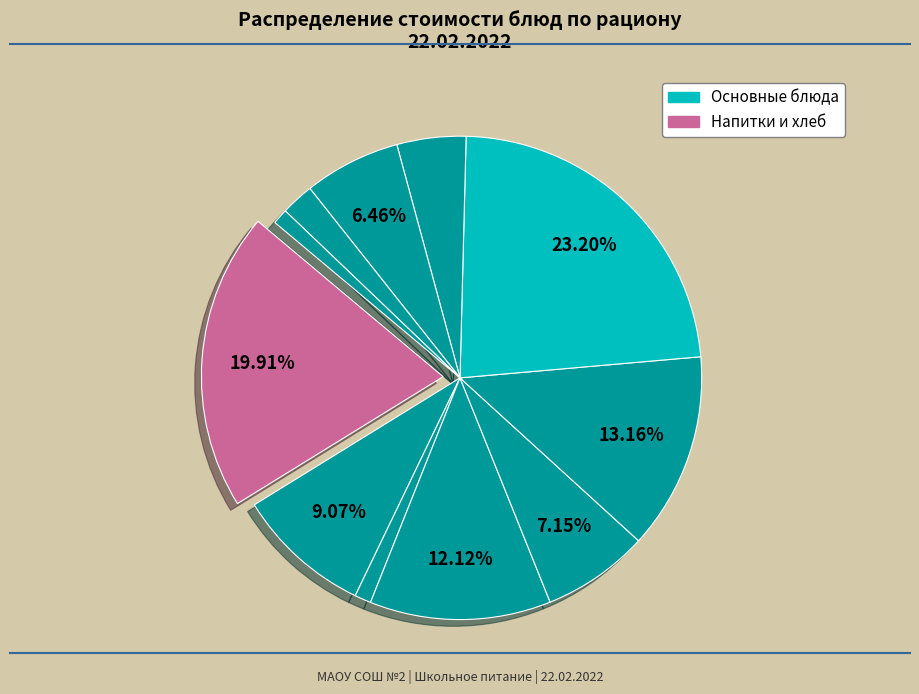

Count the number of slices in the pie.

11